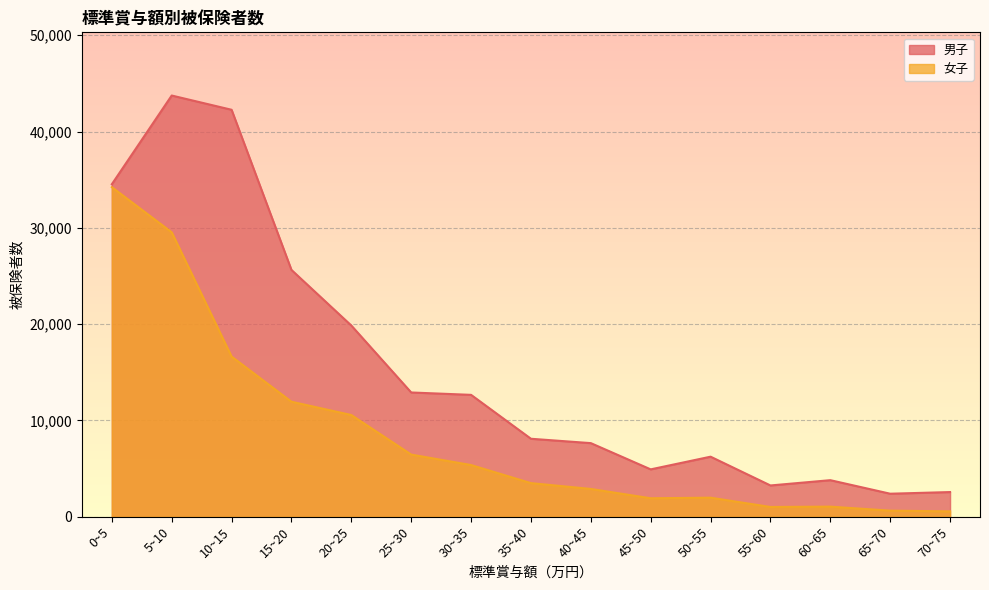

Which series has the widest spread of values?

男子